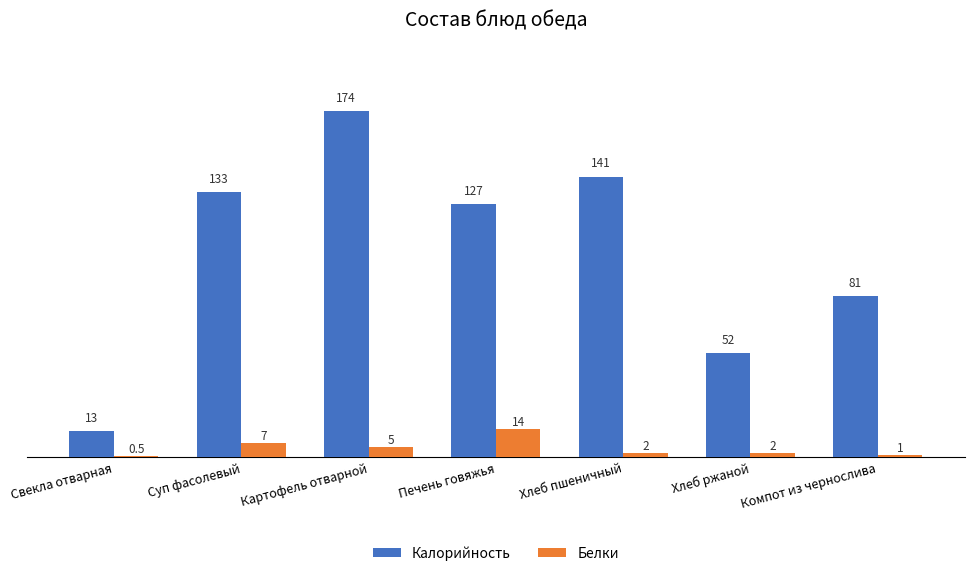

How many groups of bars are there?

7